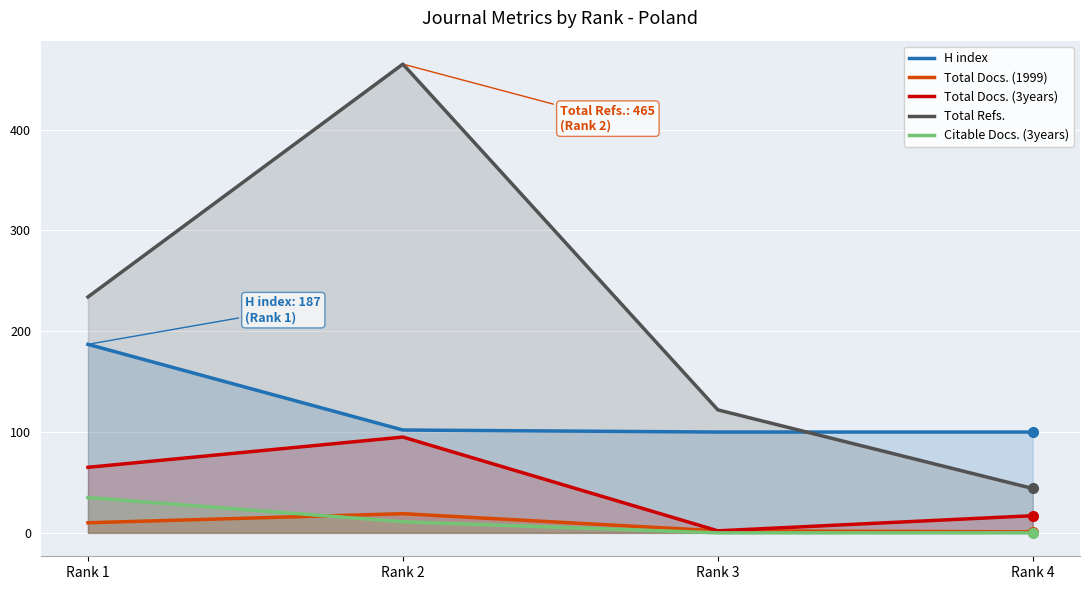

Between Rank 1 and Rank 3, which is larger?

Rank 1